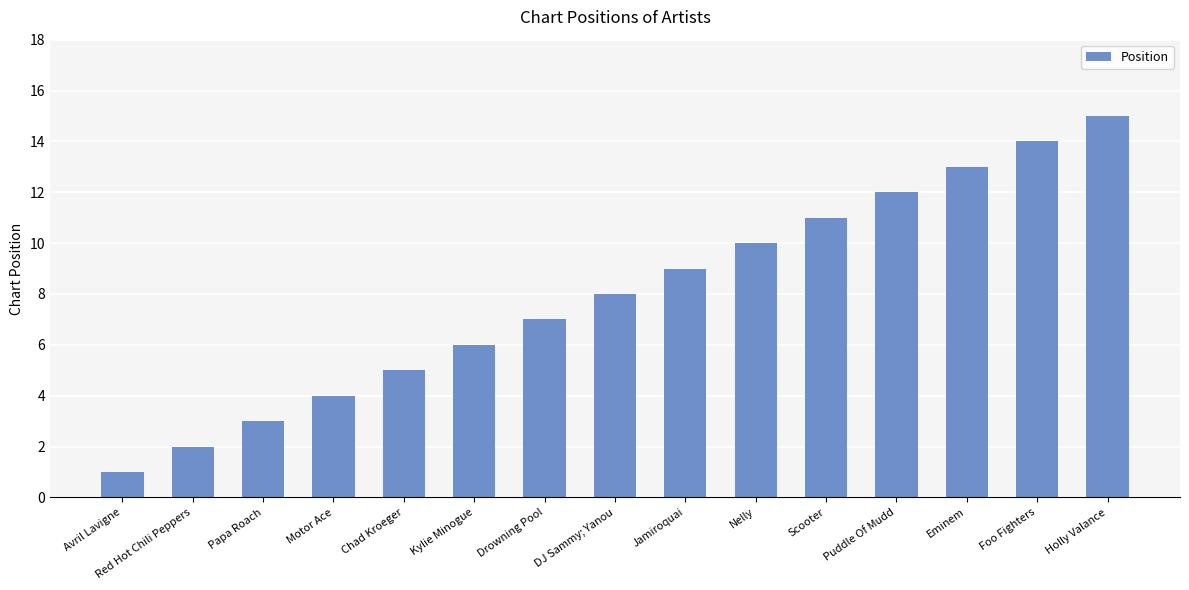

At which label is the value closest to 8?

DJ Sammy; Yanou